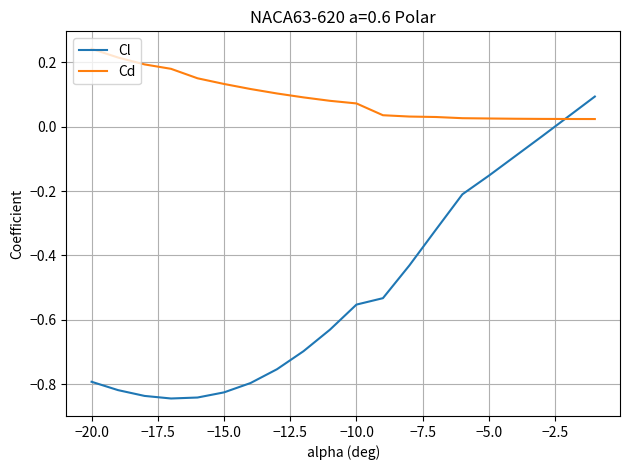

List the series in order of their overall mean, lowest first.

Cl, Cd